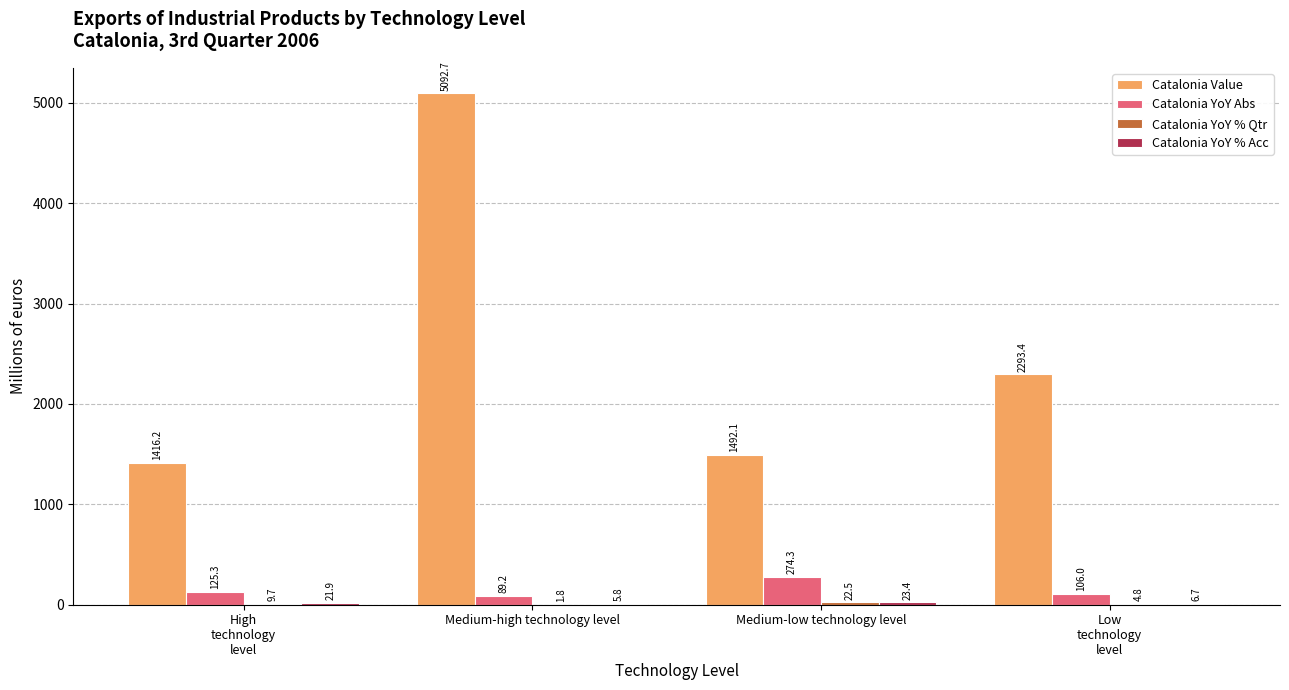

How many data points in Catalonia YoY Abs are above 125?

2